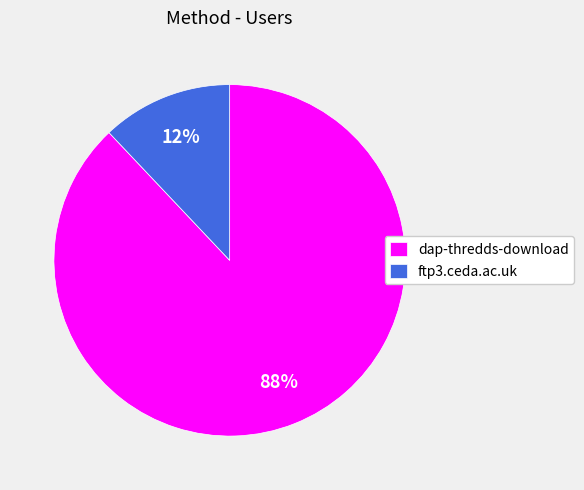

Which has a higher value, dap-thredds-download or ftp3.ceda.ac.uk?

dap-thredds-download